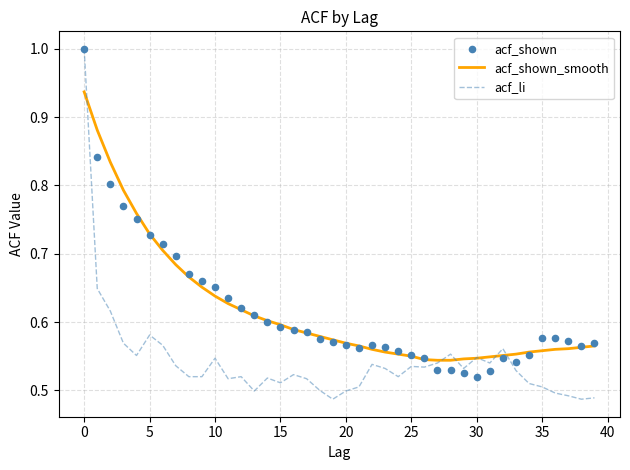

Which series reaches the maximum Y coordinate?

acf_li